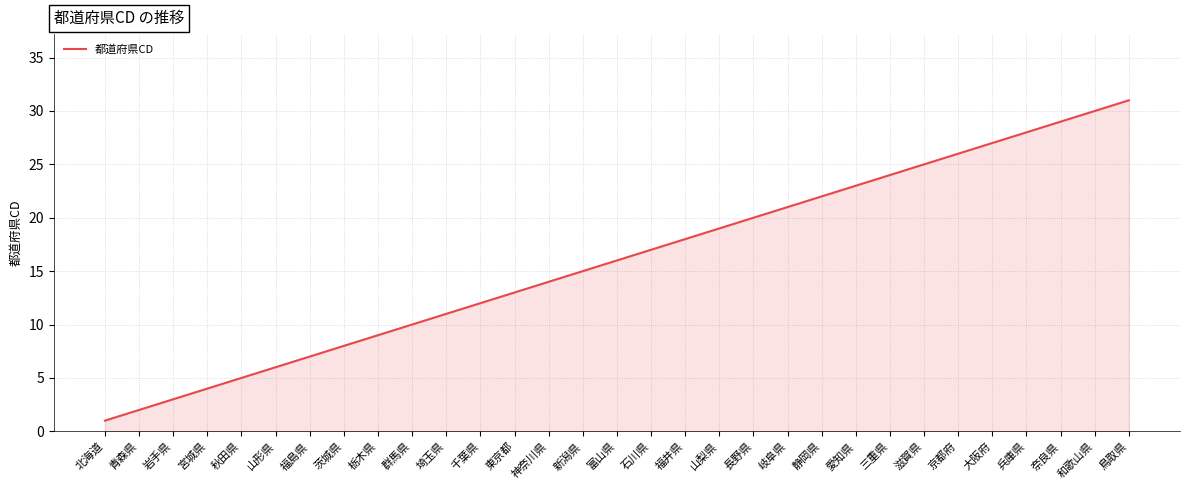

What is the greatest value displayed?

31